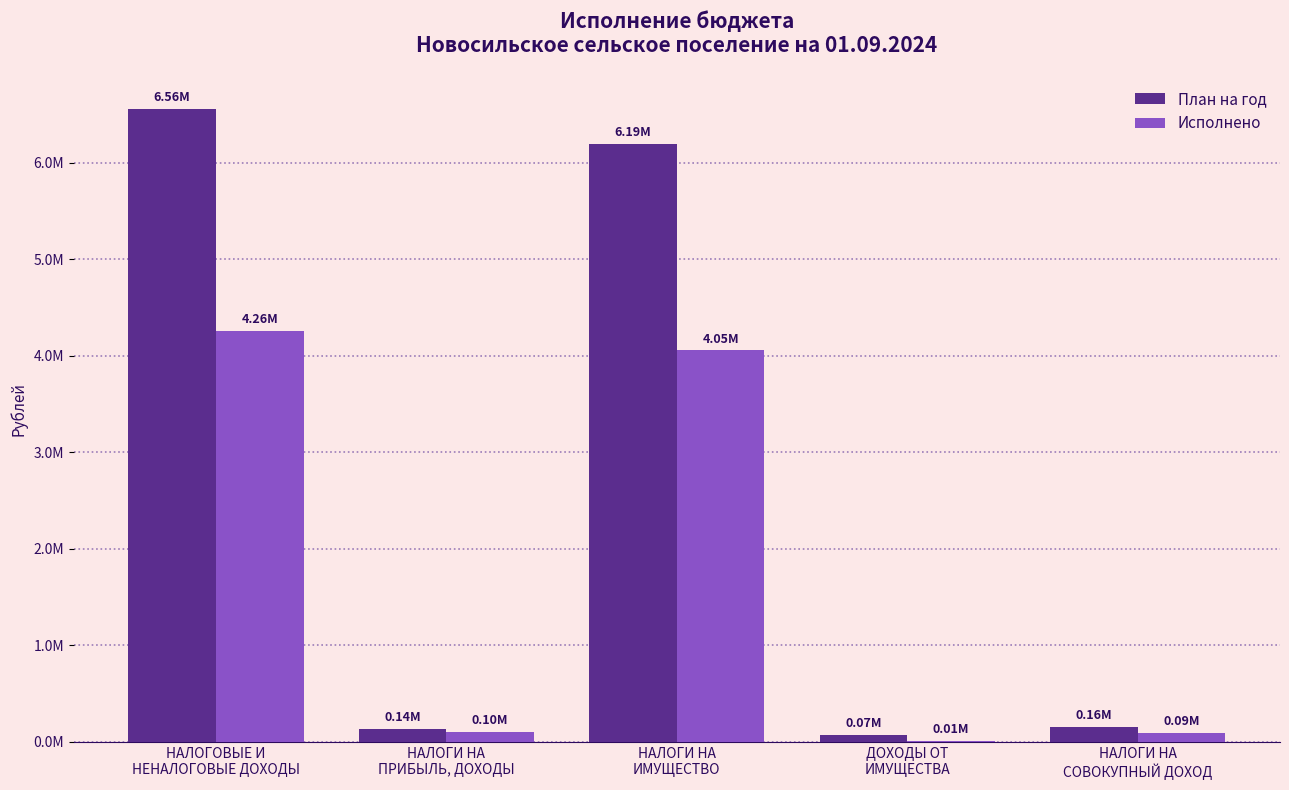

True or false: Исполнено has a value of 5831698.6 at НАЛОГИ НА
ИМУЩЕСТВО.

False